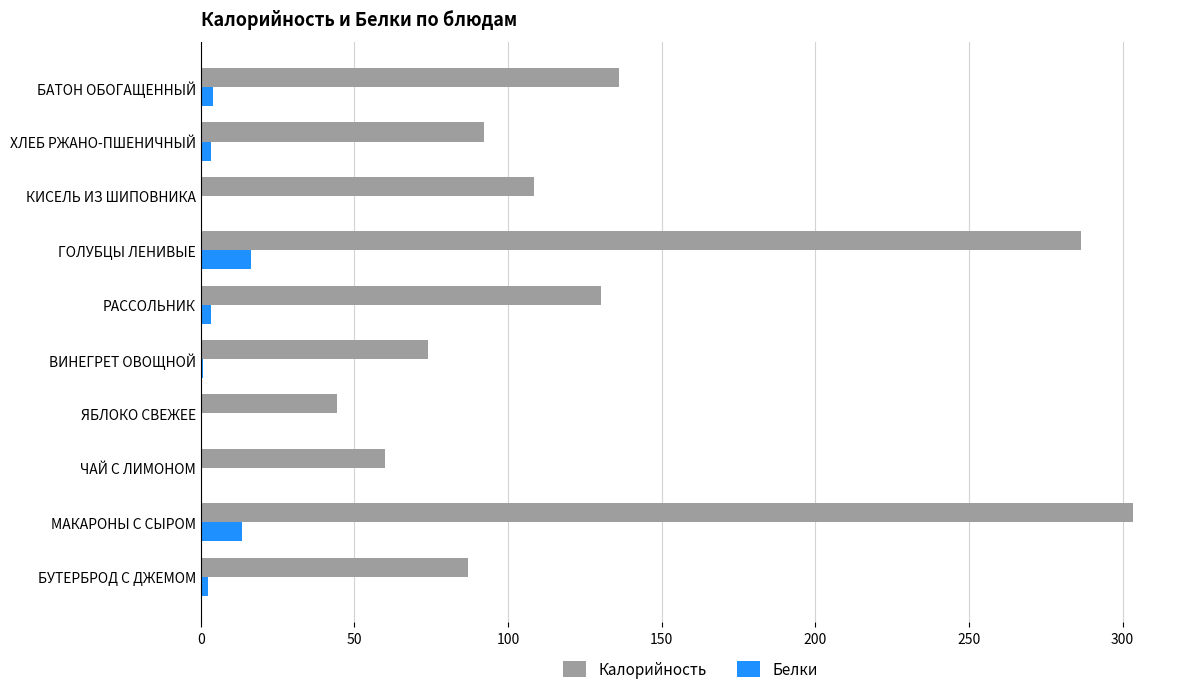

What is the sum of all Калорийность values?

1321.7